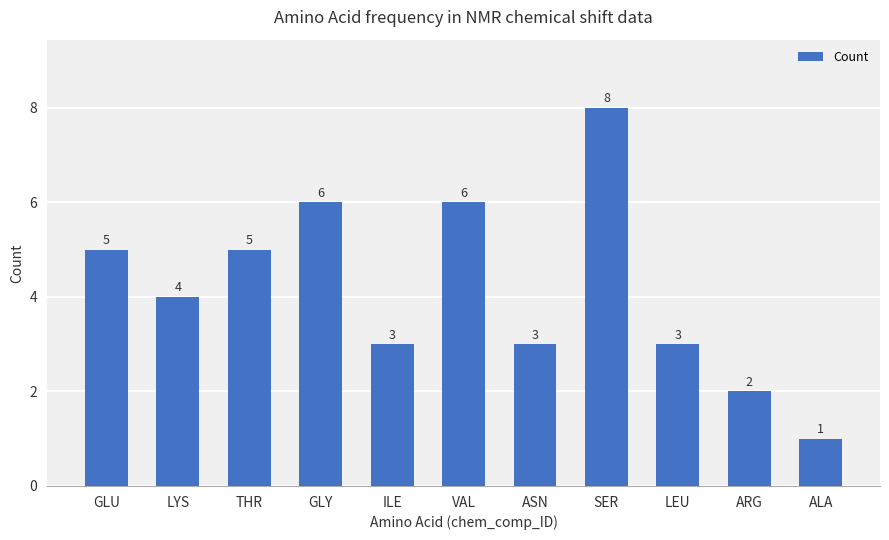

Between LEU and SER, which is larger?

SER